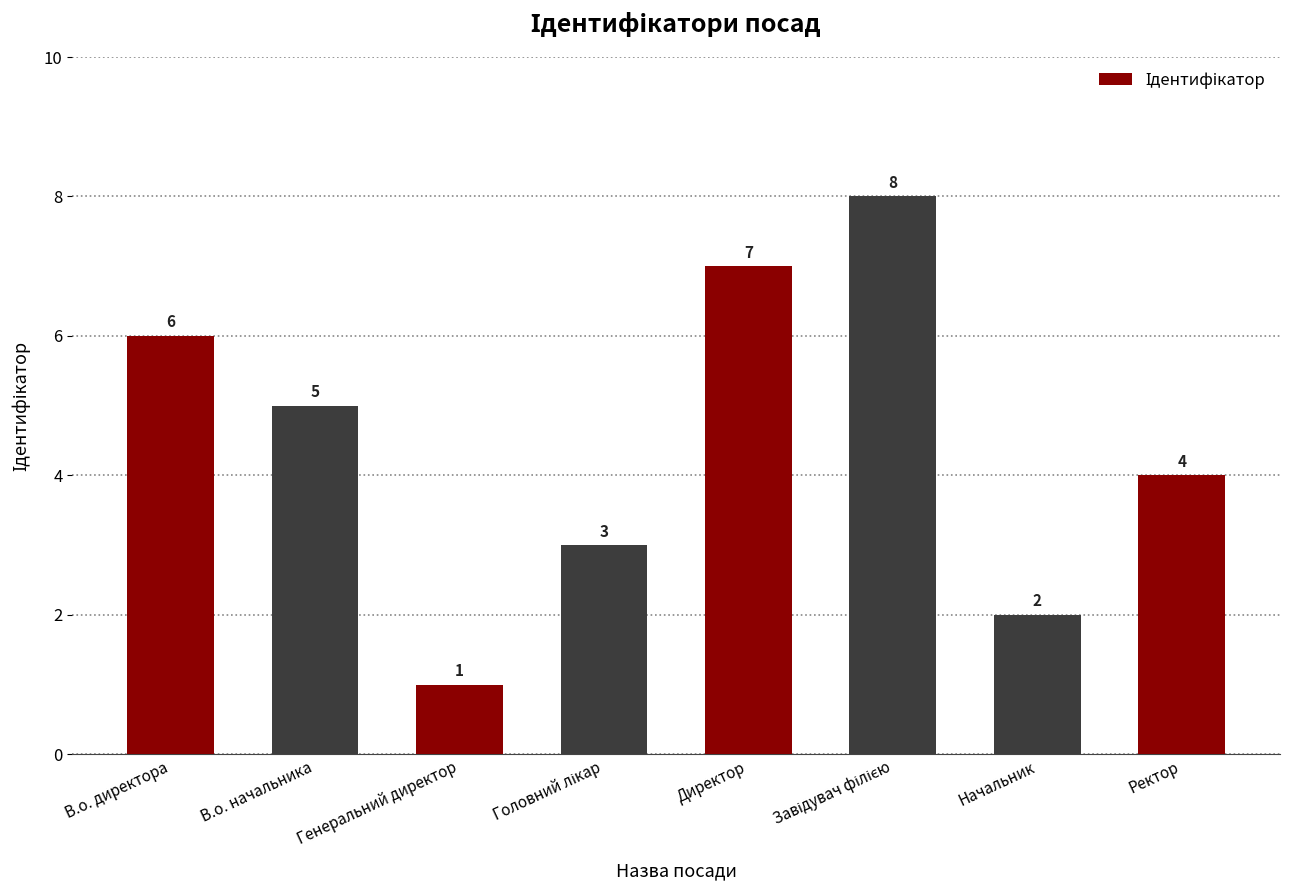

What is the sum of all values?

36